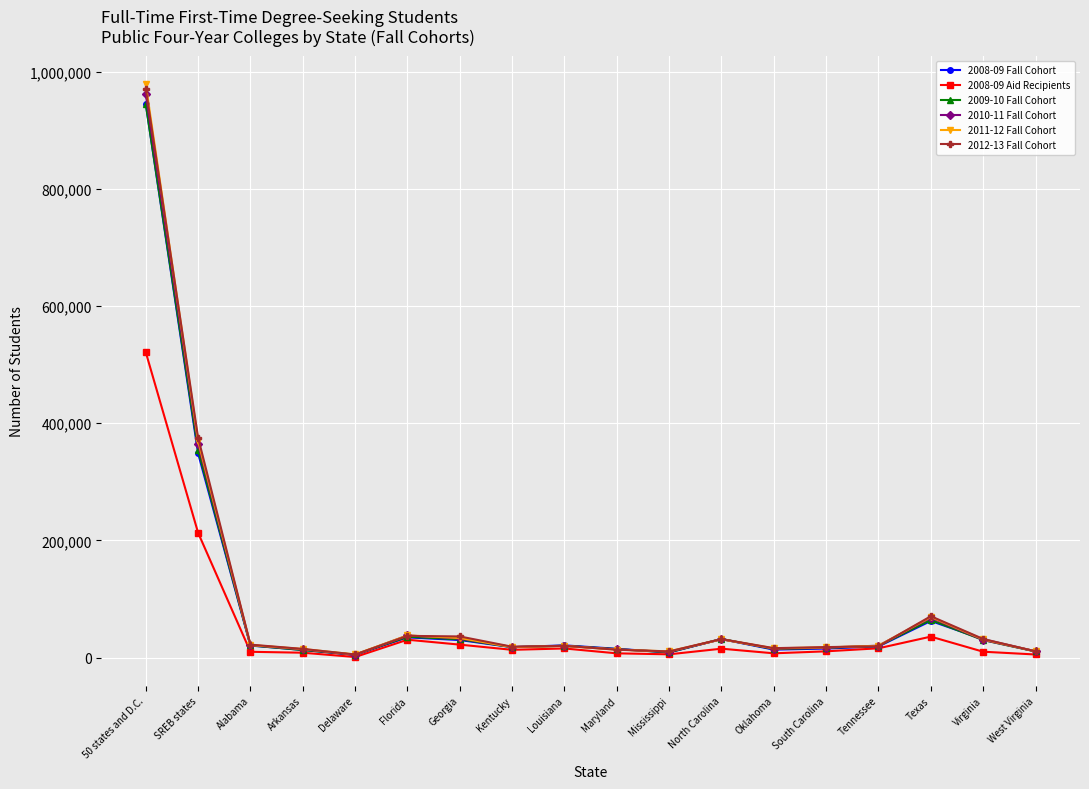

Read the 2008-09 Fall Cohort value at Virginia.

31183